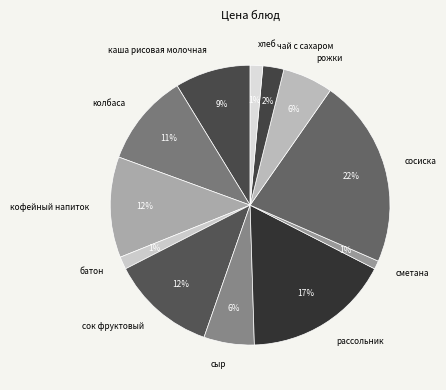

Is there any slice that represents more than half of the pie?

No